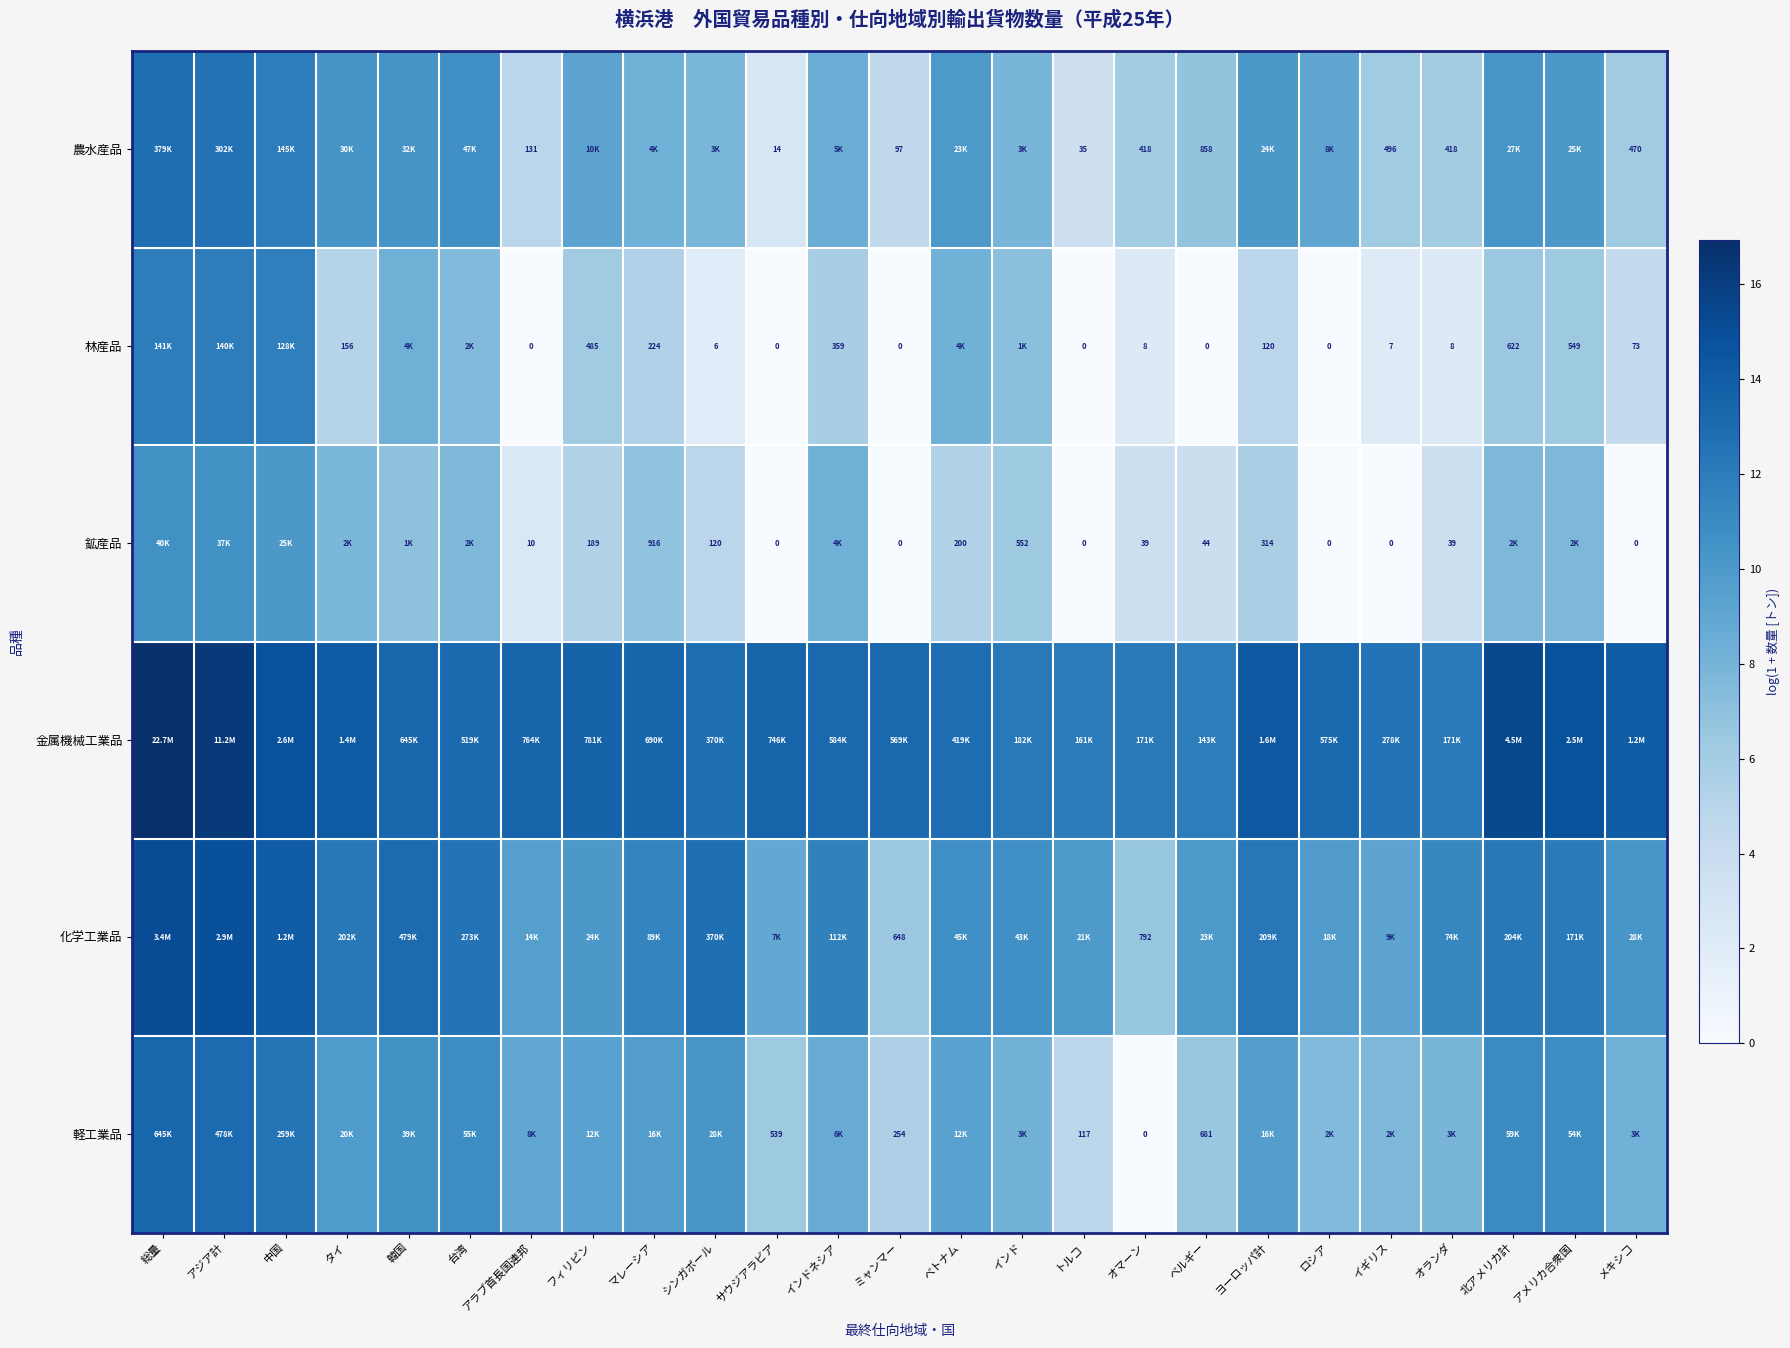

Is it true that 化学工業品 equals 4.4 at インドネシア?

False